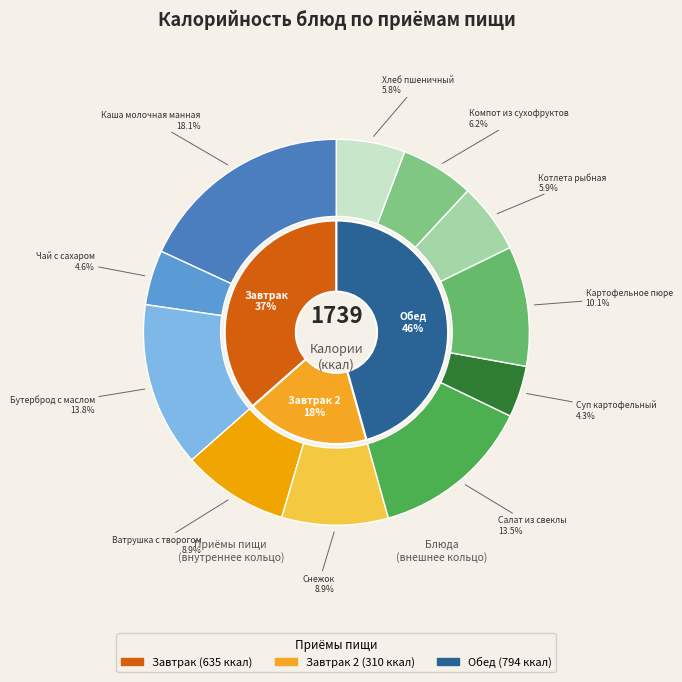

Between Салат из свеклы and Котлета рыбная, which is larger?

Салат из свеклы